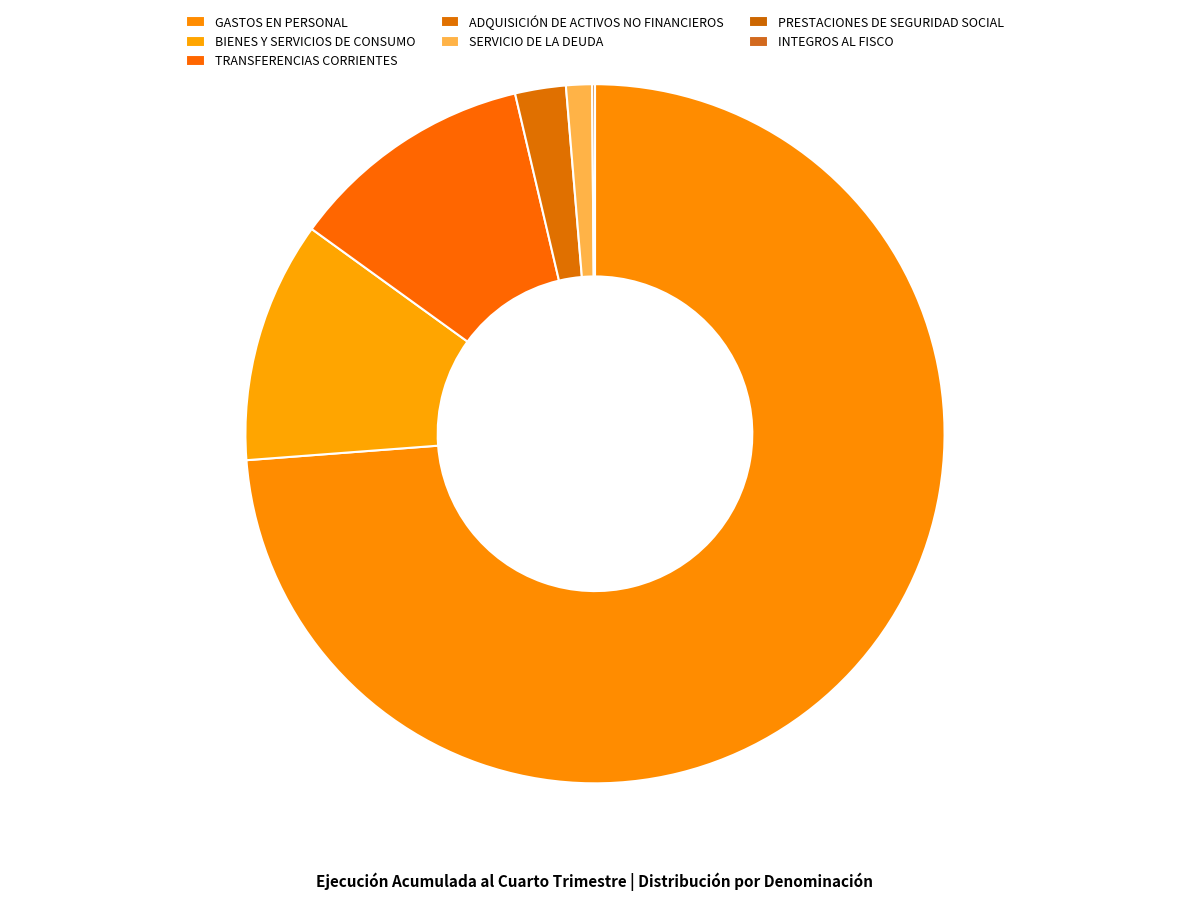

What is the smallest slice in the pie chart?

INTEGROS AL FISCO